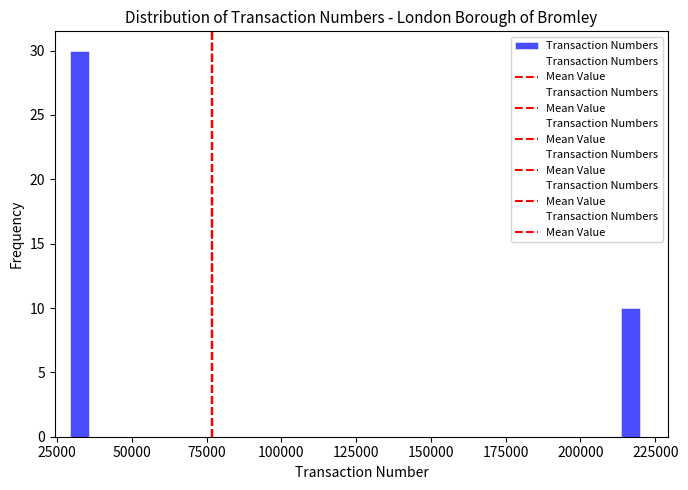

Read against the x-axis, roughly where is the centre of the tallest bar?

30000